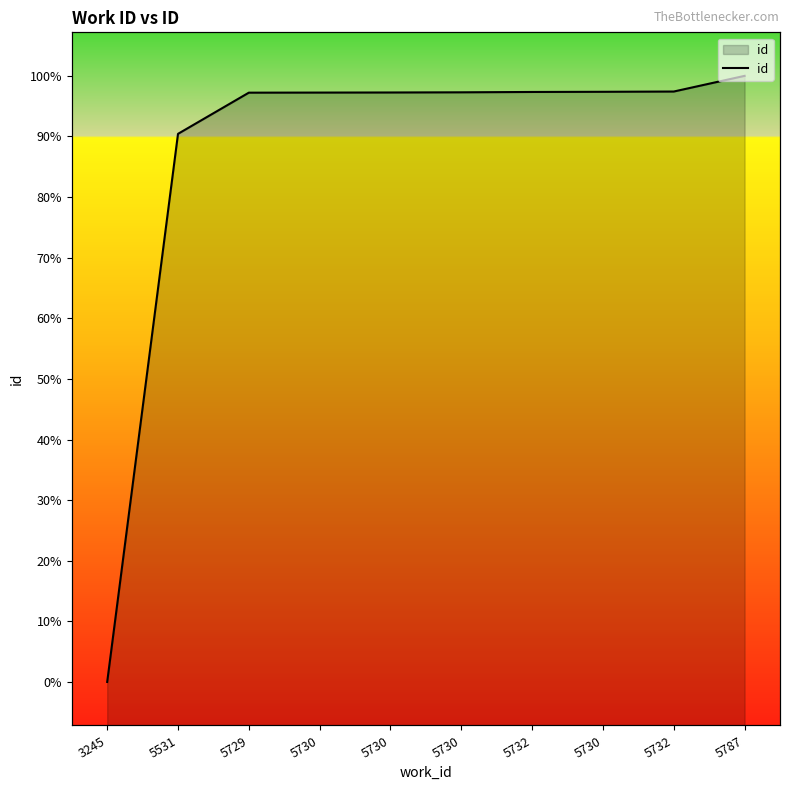

Does the chart display data point markers on the line(s)?

No